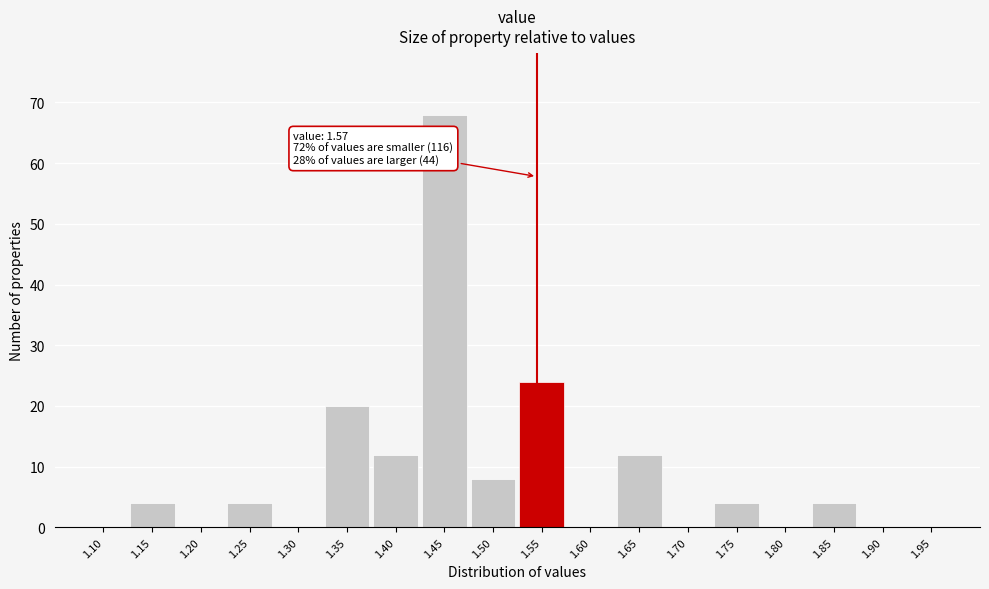

Reading right to left, transcribe all the data shown in this chart.

1.95=0	1.90=0	1.85=4	1.80=0	1.75=4	1.70=0	1.65=12	1.60=0	1.55=24	1.50=8	1.45=68	1.40=12	1.35=20	1.30=0	1.25=4	1.20=0	1.15=4	1.10=0